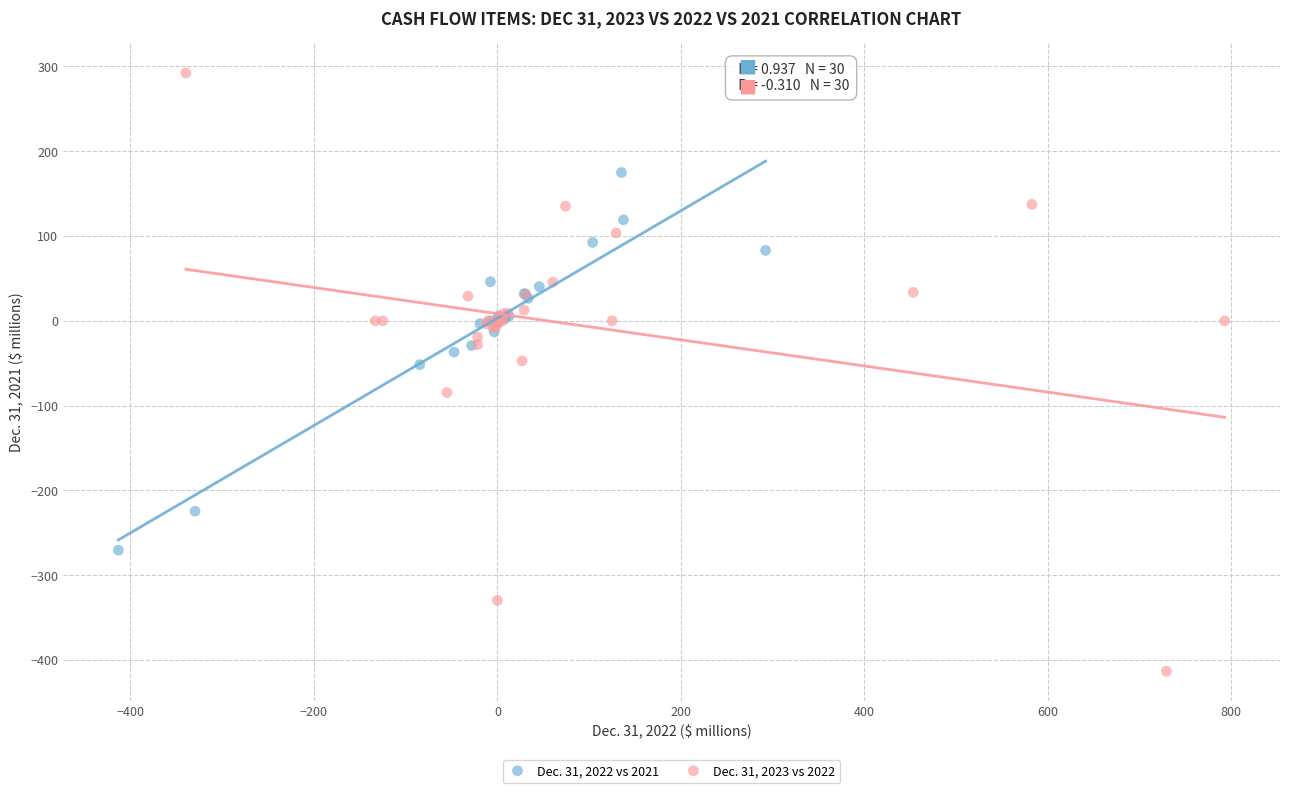

Which series has the widest spread of Y values?

Dec. 31, 2023 vs 2022